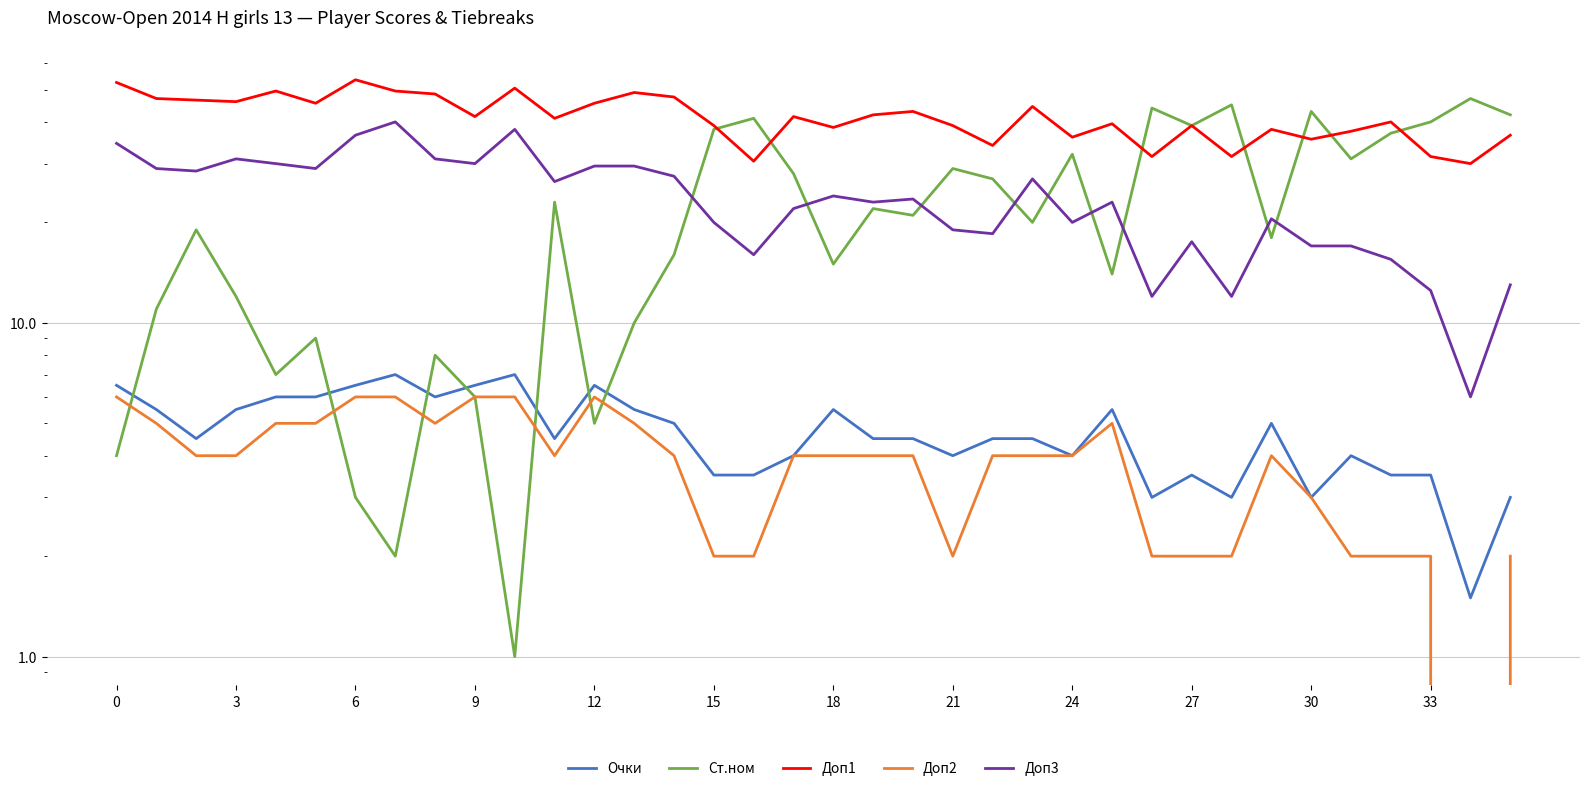

What is the difference between the highest and lowest values at 9?

35.5